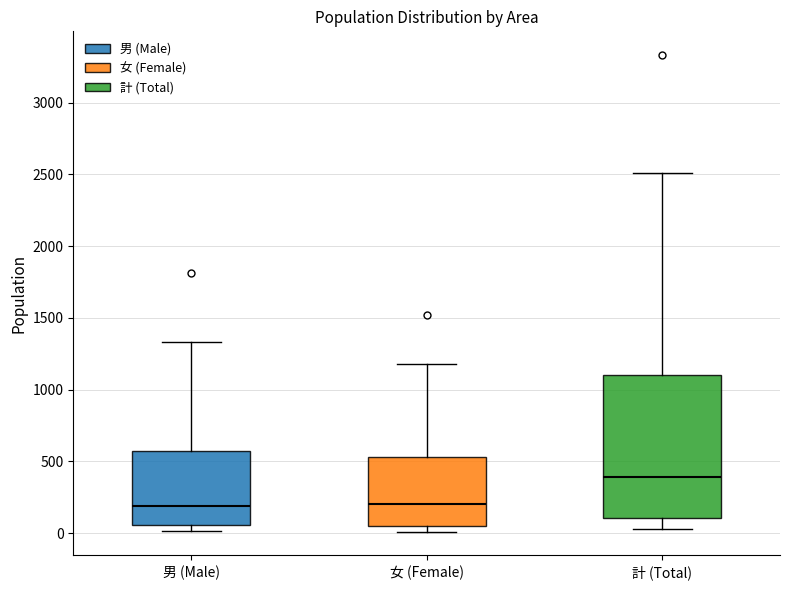

Reading left to right, transcribe this box plot: for each box, give where its median line is, the range the box spans, and where its two whiskers end, as read against the y-axis. The values are not printed on the chart, so give them approximately, as read against the axis.

男 (Male): median 200, box 50 to 550, whiskers 0 to 1350
女 (Female): median 200, box 50 to 550, whiskers 0 to 1200
計 (Total): median 400, box 100 to 1100, whiskers 50 to 2500